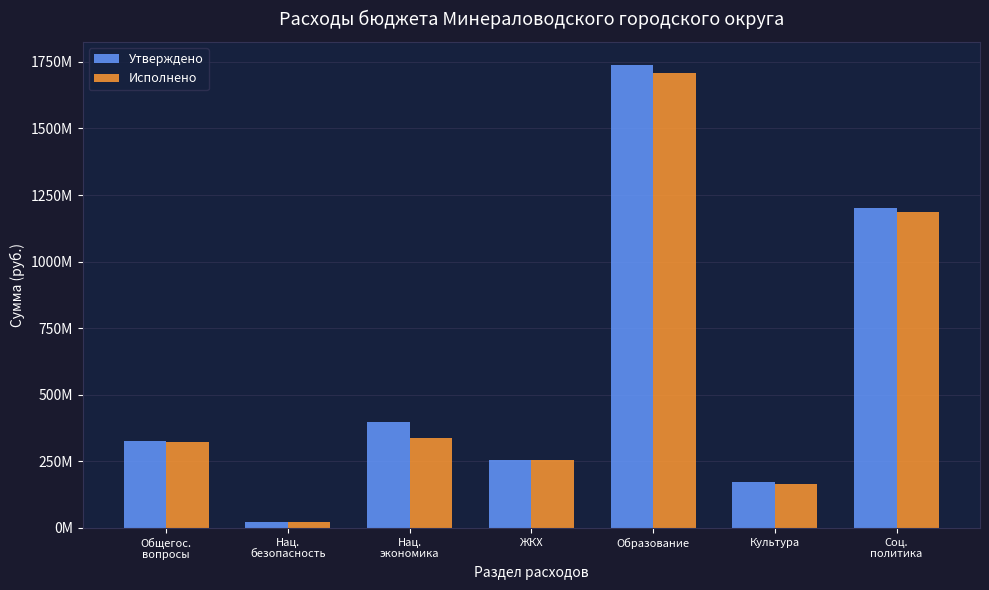

At which category is the sum across all series the highest?

Образование